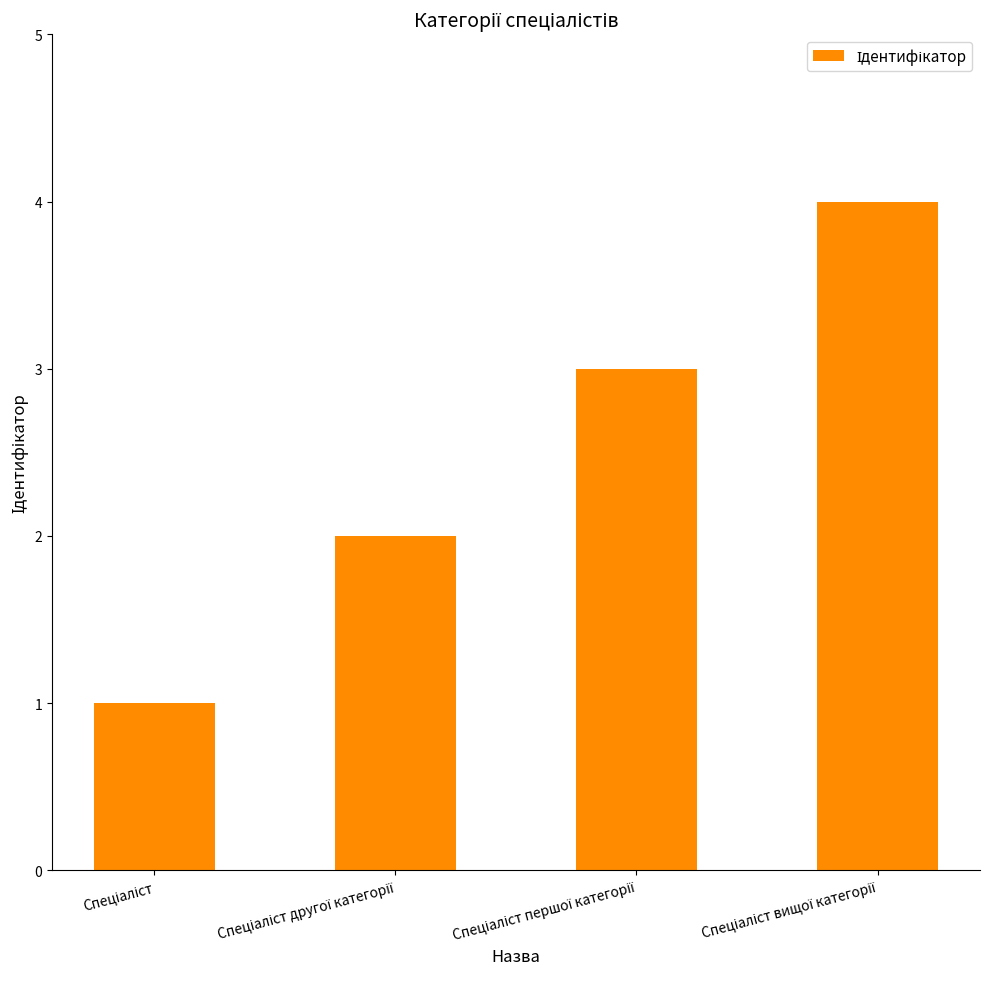

What is the greatest value displayed?

4